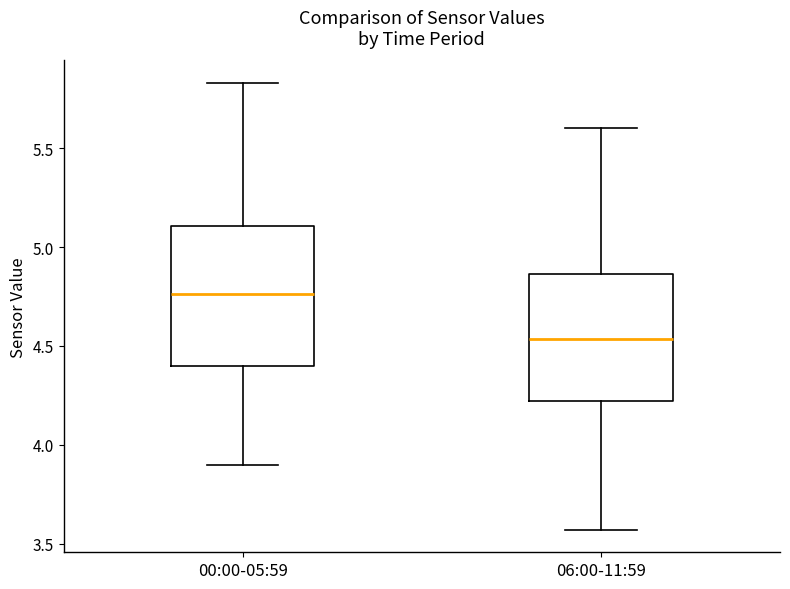

Where does the upper whisker of the box for 06:00-11:59 end on the y-axis? The values are not printed on the chart, so give them approximately, as read against the axis.

5.60